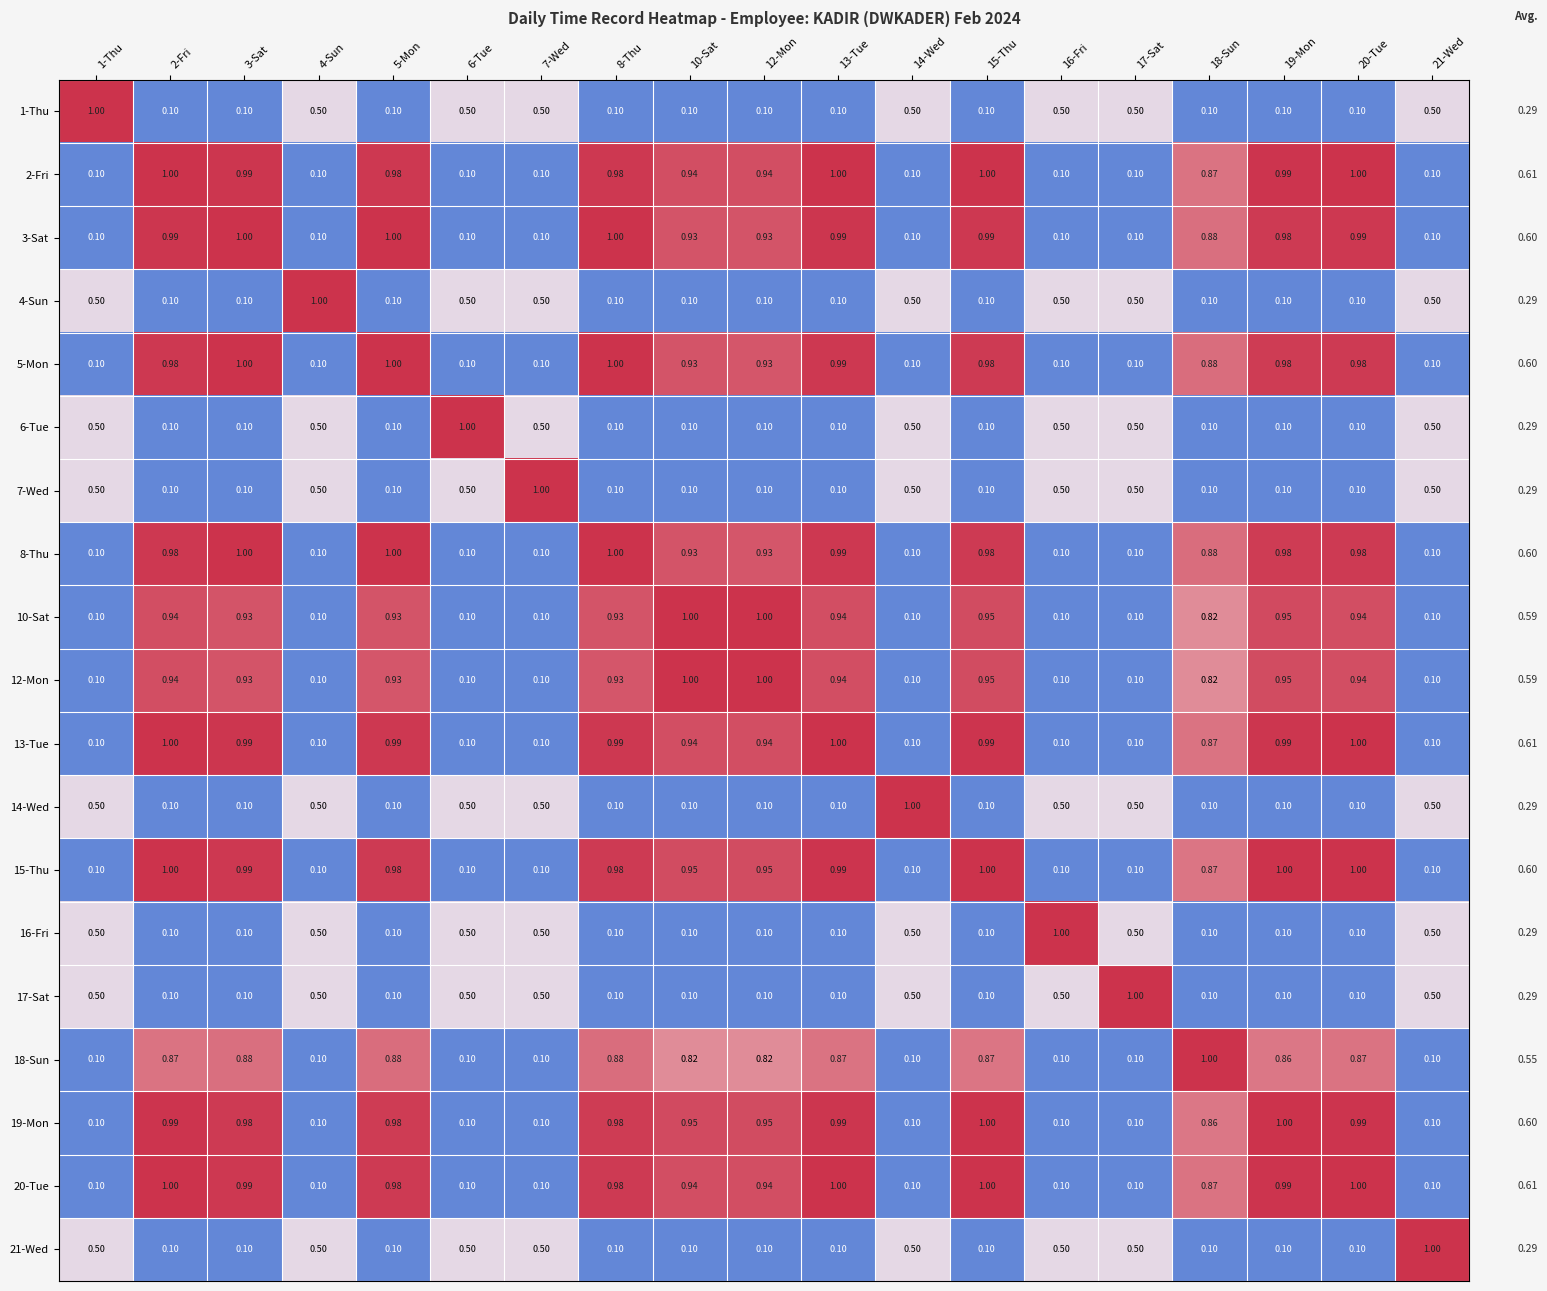

Is the value of 19-Mon at 15-Thu greater than the value of 3-Sat at 4-Sun?

Yes